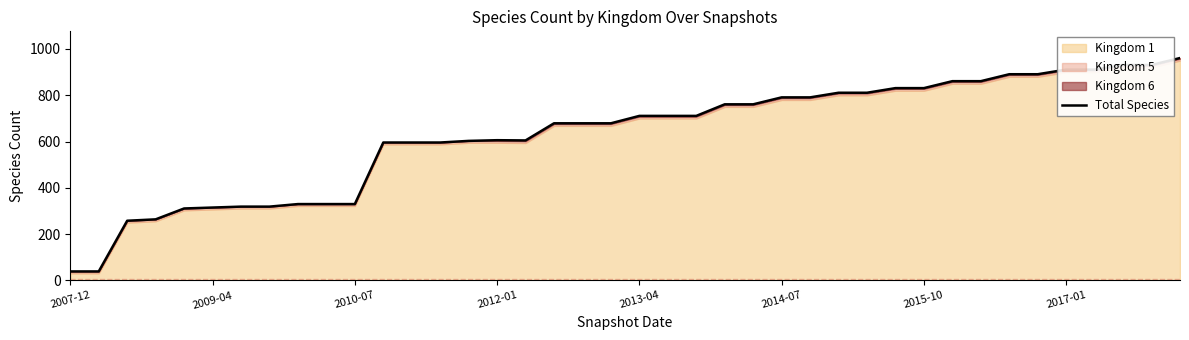

What is the change in value from 2010-07 to 2015-10?

+501